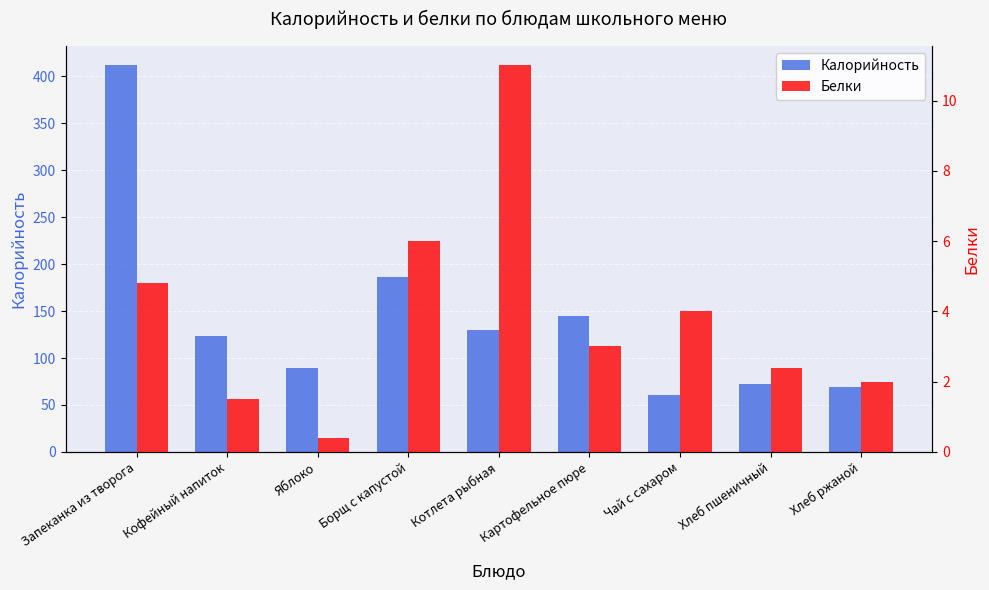

Where is Калорийность nearest to the value 236?

Борщ с капустой